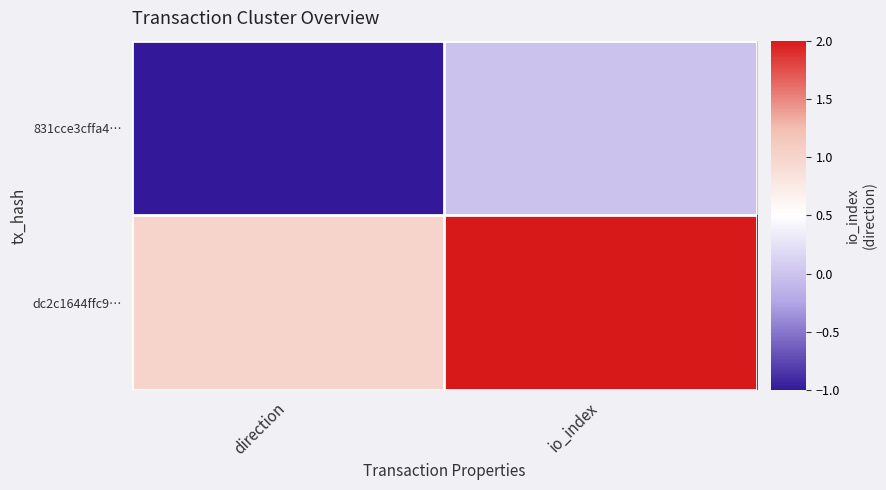

How many categories are shown in the chart?

2